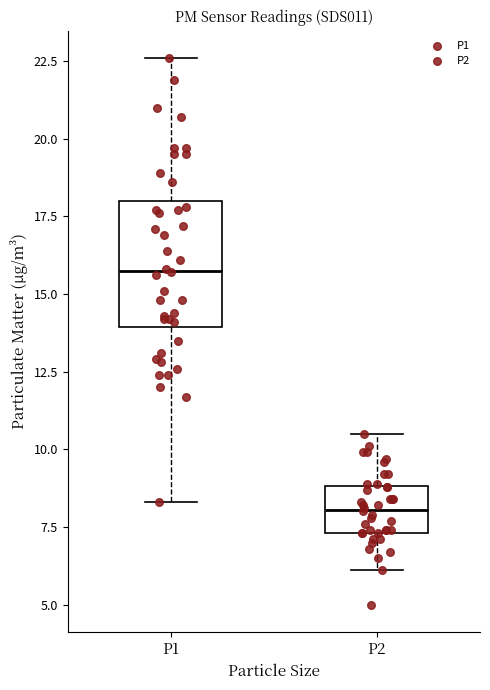

Which box has the highest median line?

P1